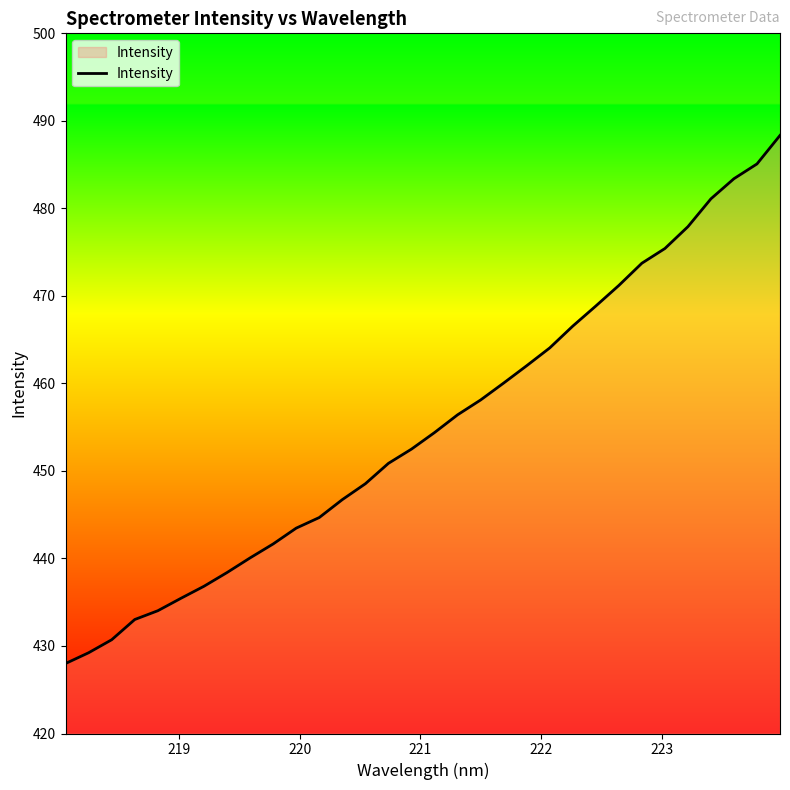

Reading right to left, extract all data points from this chart.

488.3	485.1	483.4	481.1	477.9	475.4	473.7	471.2	468.8	466.5	464.1	462.0	460.0	458.1	456.4	454.4	452.5	450.9	448.5	446.7	444.7	443.5	441.7	440.1	438.4	436.8	435.4	434.0	433.0	430.7	429.2	428.0